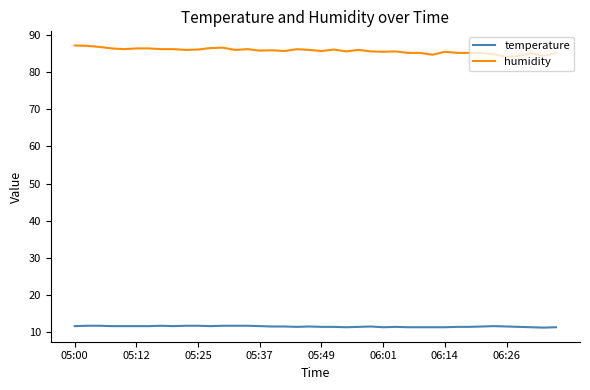

What is the sum of all humidity values?

3426.2